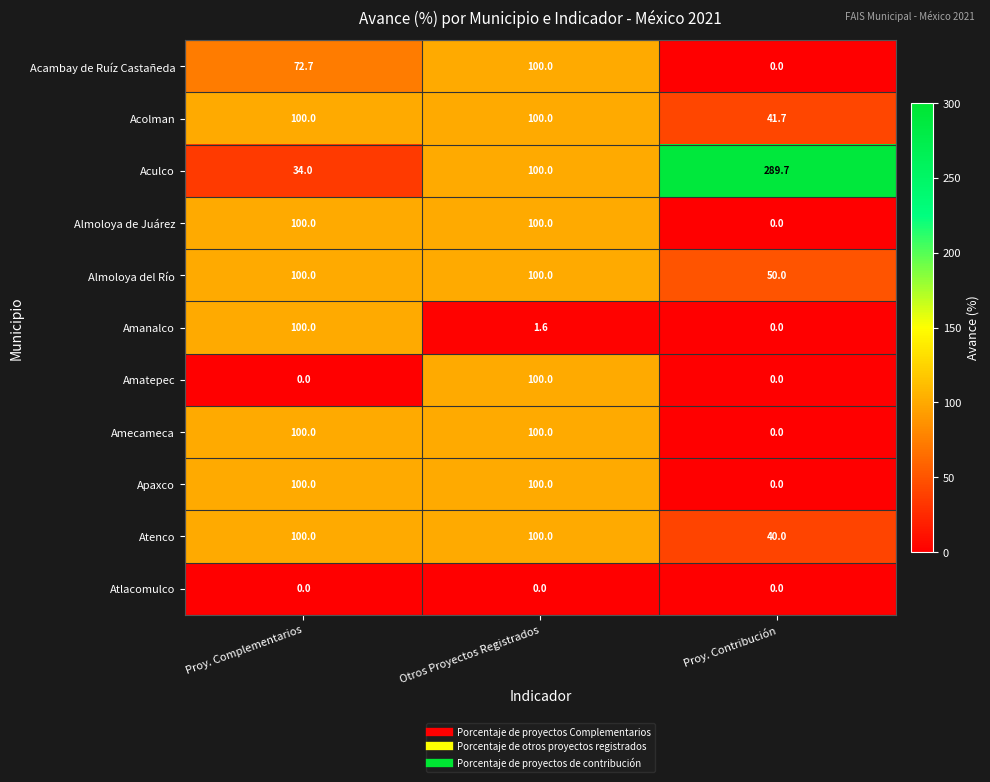

How many data points does each series have?

3